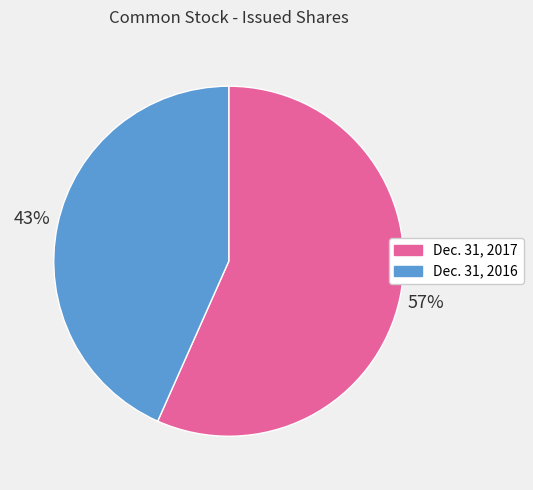

How many segments does this pie chart have?

2